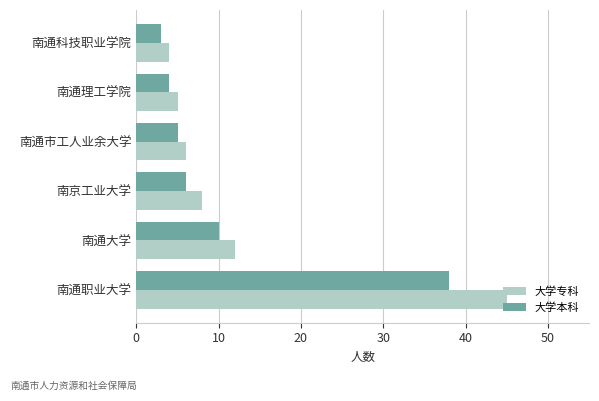

Which category has the highest value across all series?

南通职业大学